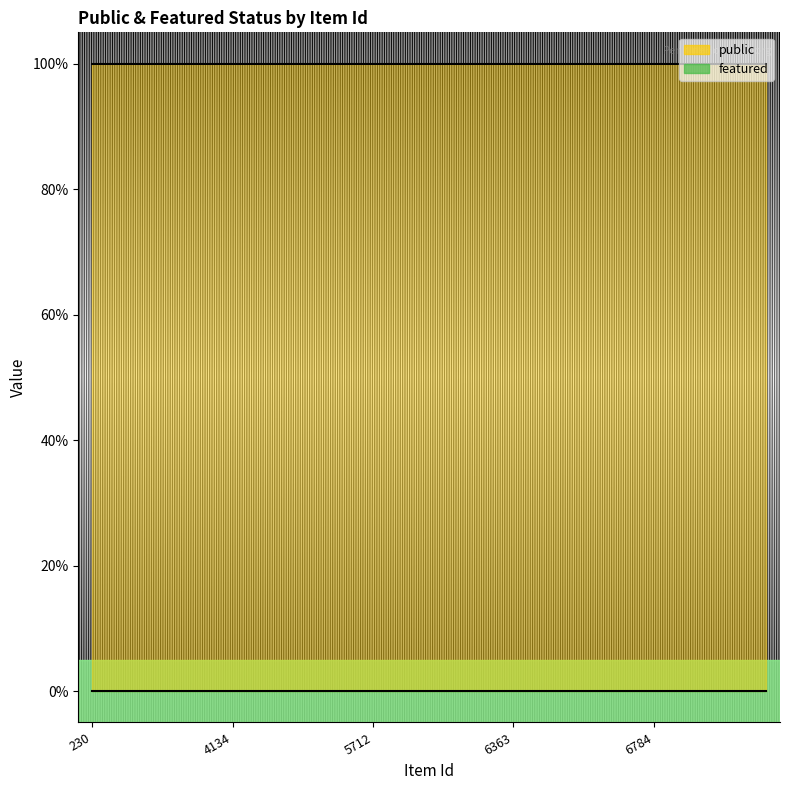

Rank the categories by public value from highest to lowest.

230, 4120, 4121, 4124, 4125, 4134, 4224, 4228, 4232, 5711, 5712, 5794, 5795, 6098, 6215, 6363, 6413, 6415, 6484, 6772, 6784, 6788, 6789, 6790, 6791